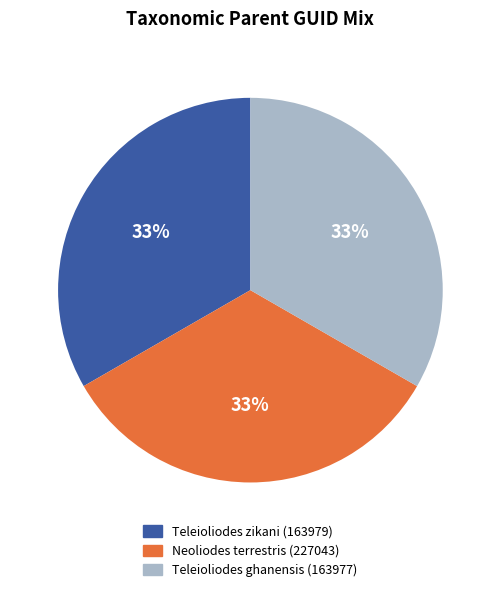

Does Teleioliodes zikani (163979) represent more than half of the total?

No